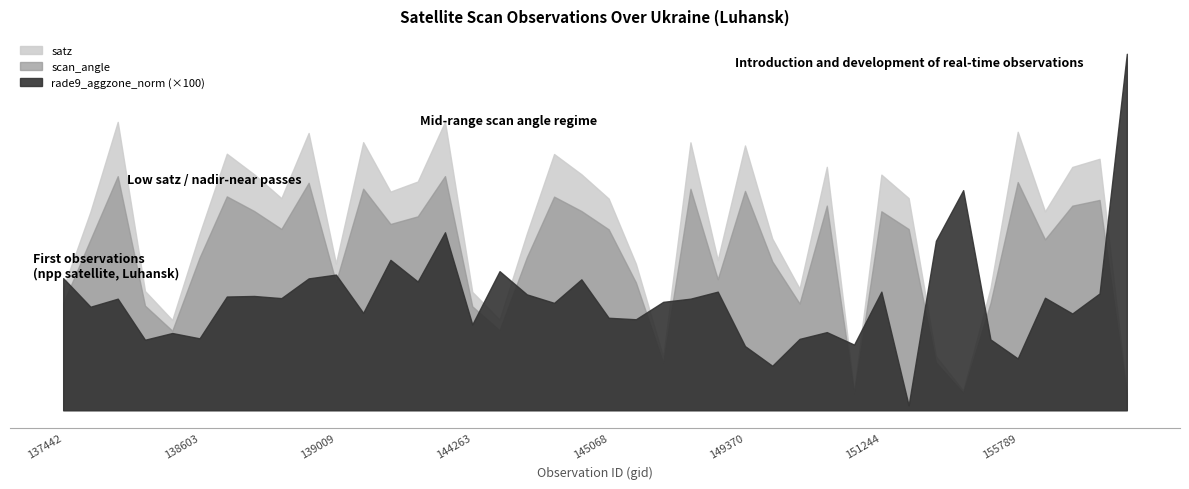

Is it true that satz equals 101.3 at 156137?

False